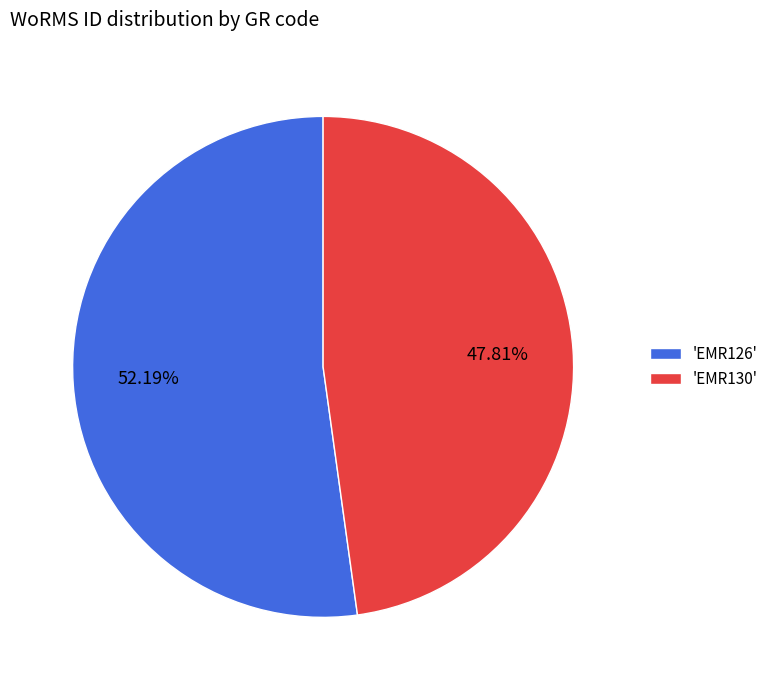

How many slices are in this pie chart?

2